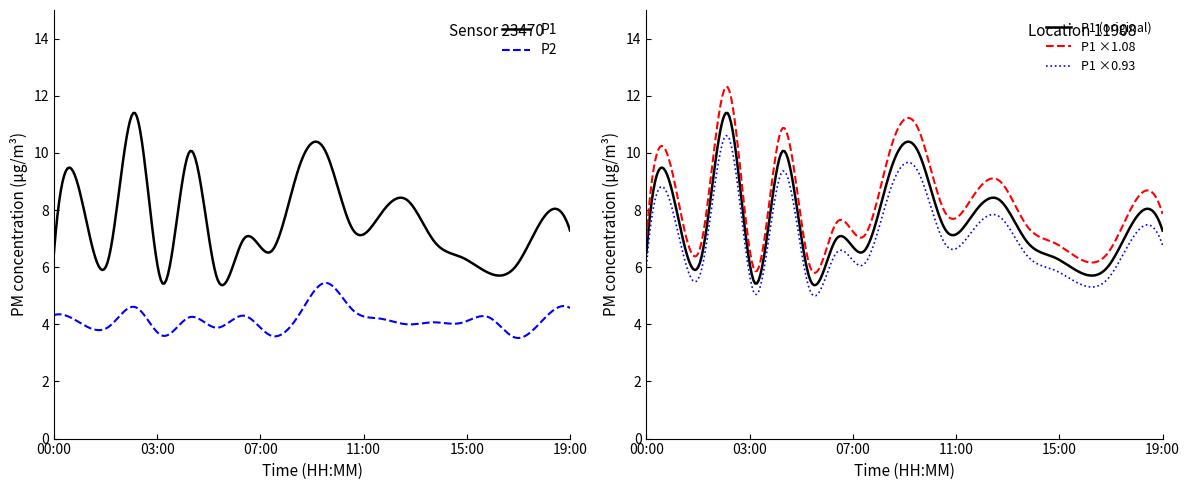

Where does the P2 series first go above 4?

00:00